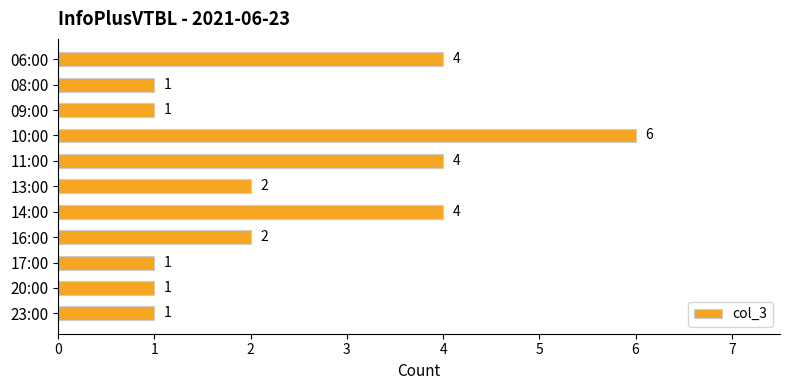

Is it true that the value at 10:00 is 6?

True